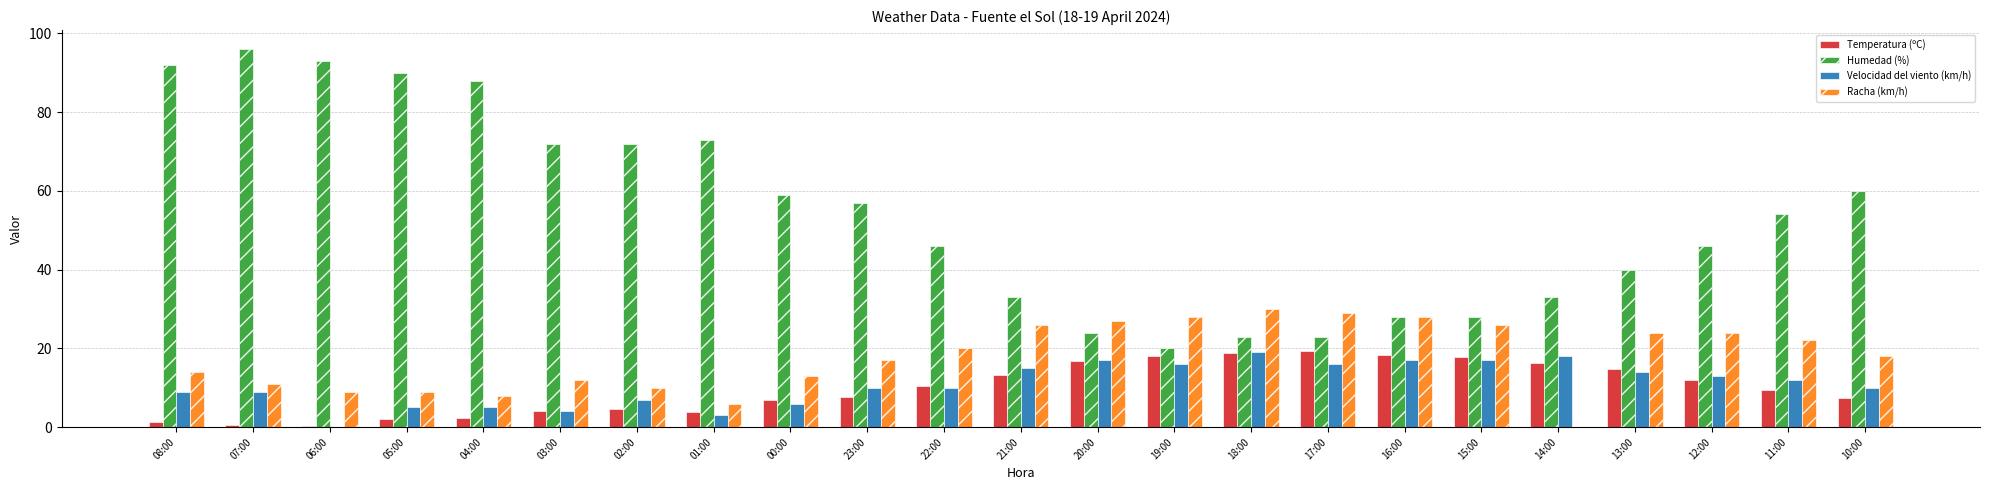

Which series changed the most between 07:00 and 14:00?

Humedad (%)